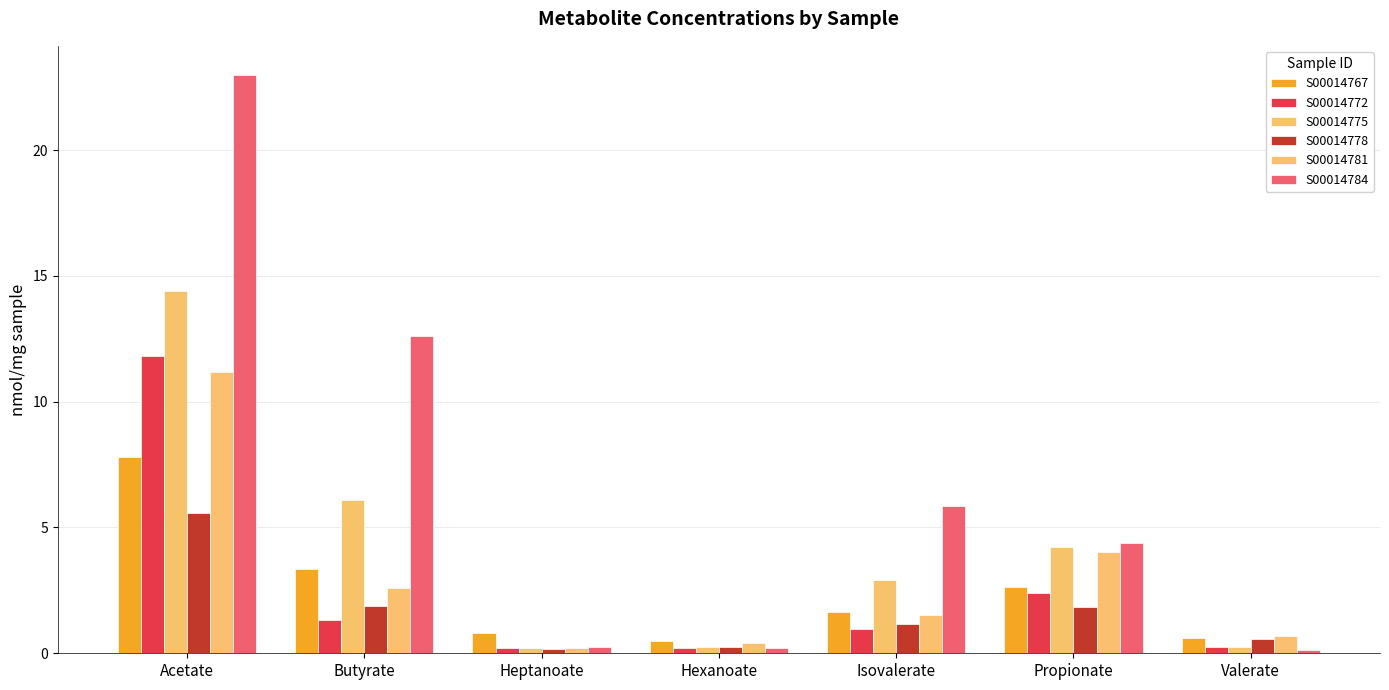

Are the bars horizontal?

No